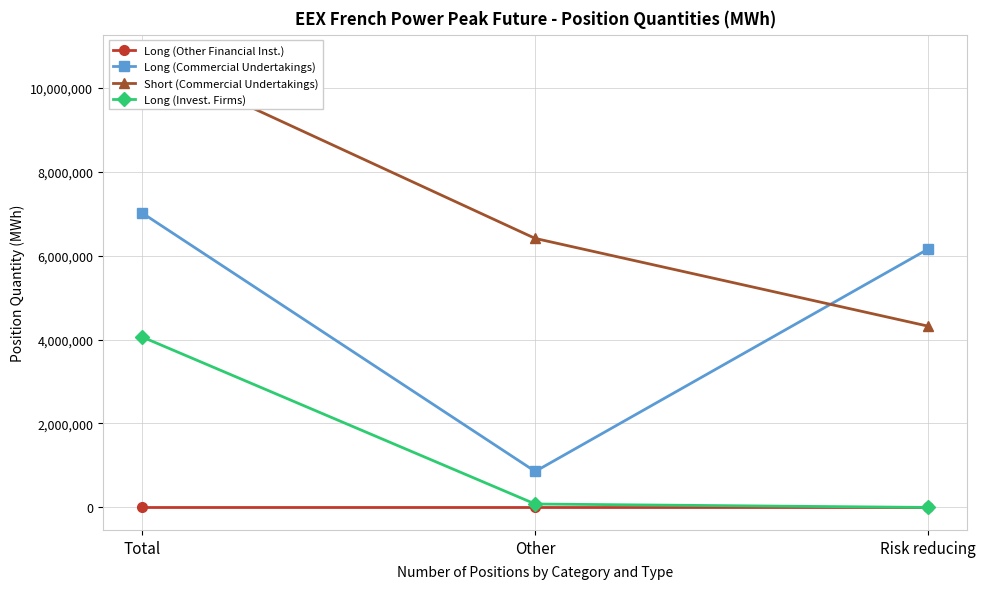

At which category is the sum across all series the highest?

Total